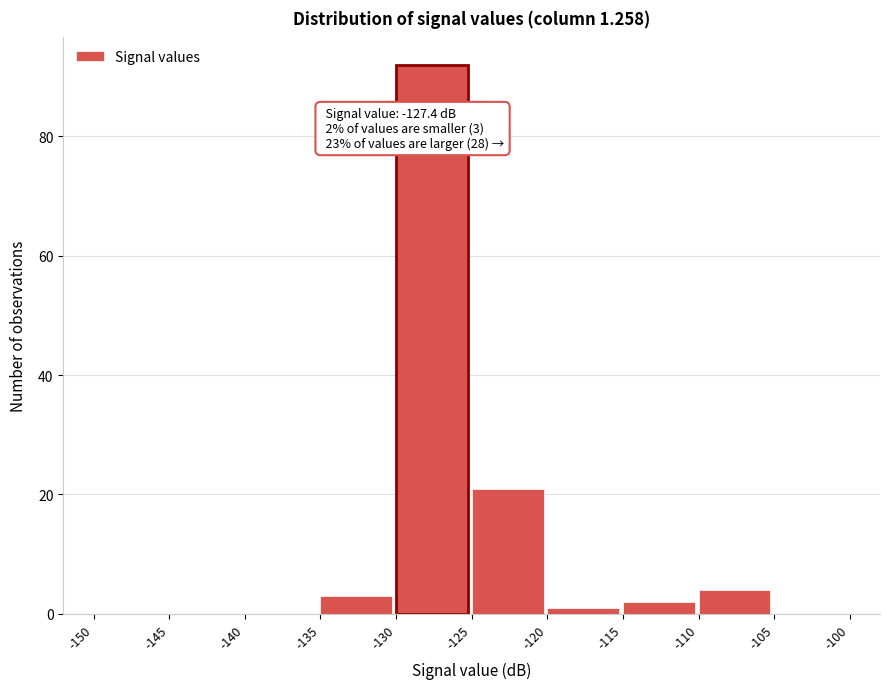

Which range on the x-axis has the tallest bar?

-130 to -125